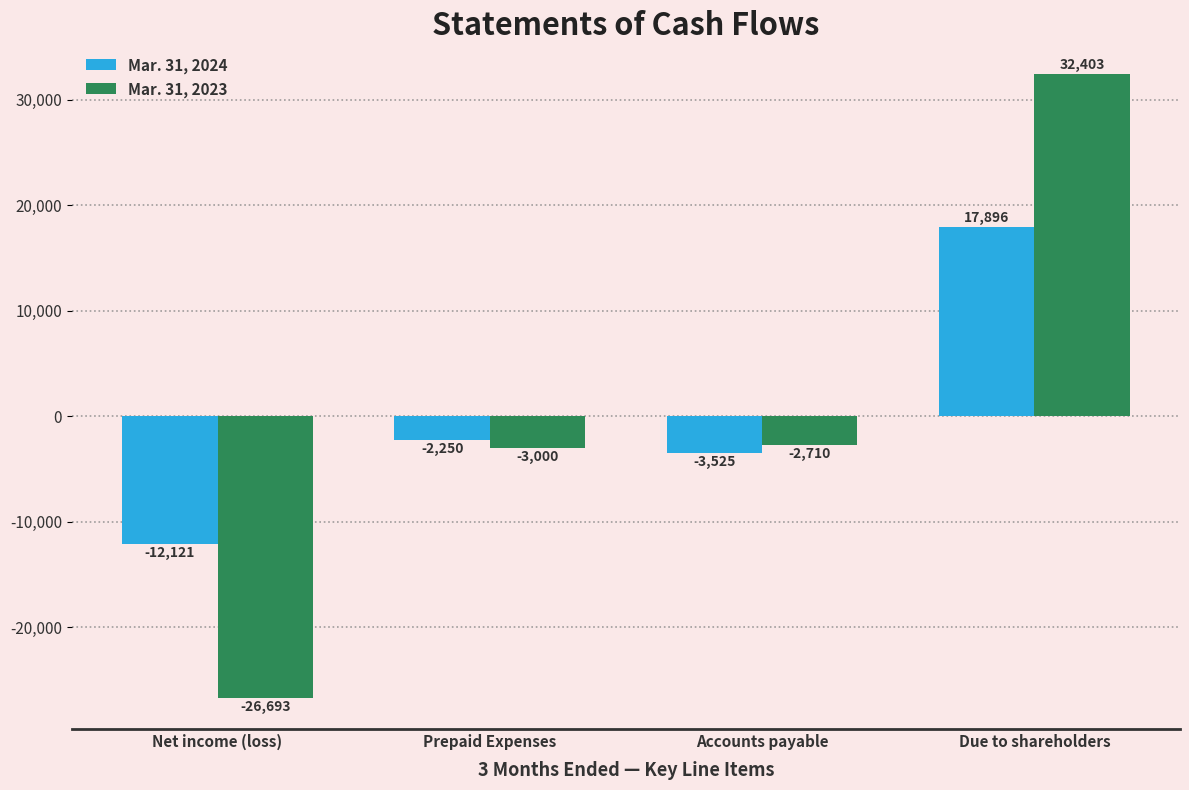

At which label does Mar. 31, 2024 reach its peak?

Due to shareholders